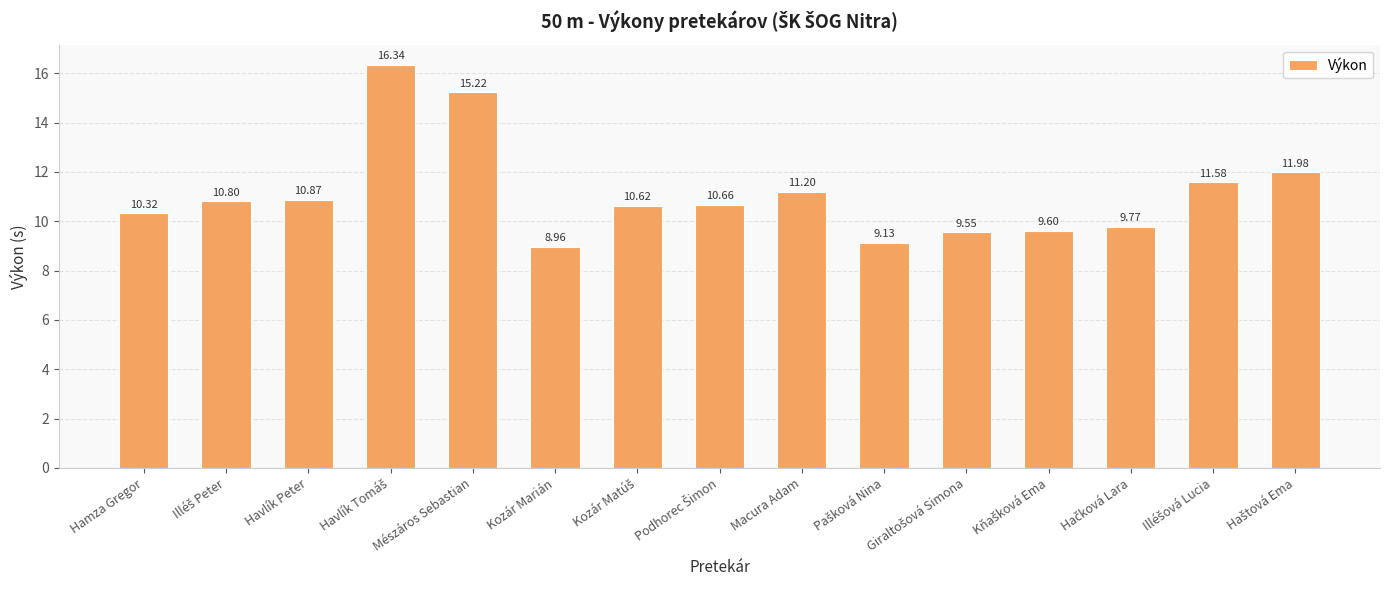

Where does the data first go above 10?

Hamza Gregor